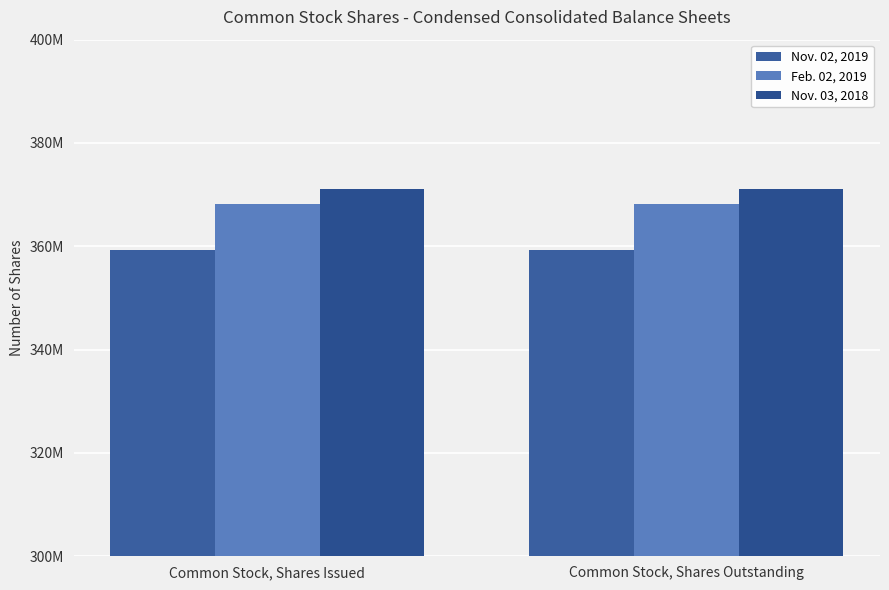

The value of Nov. 02, 2019 at Common Stock, Shares Issued is 359378000. True or false?

True